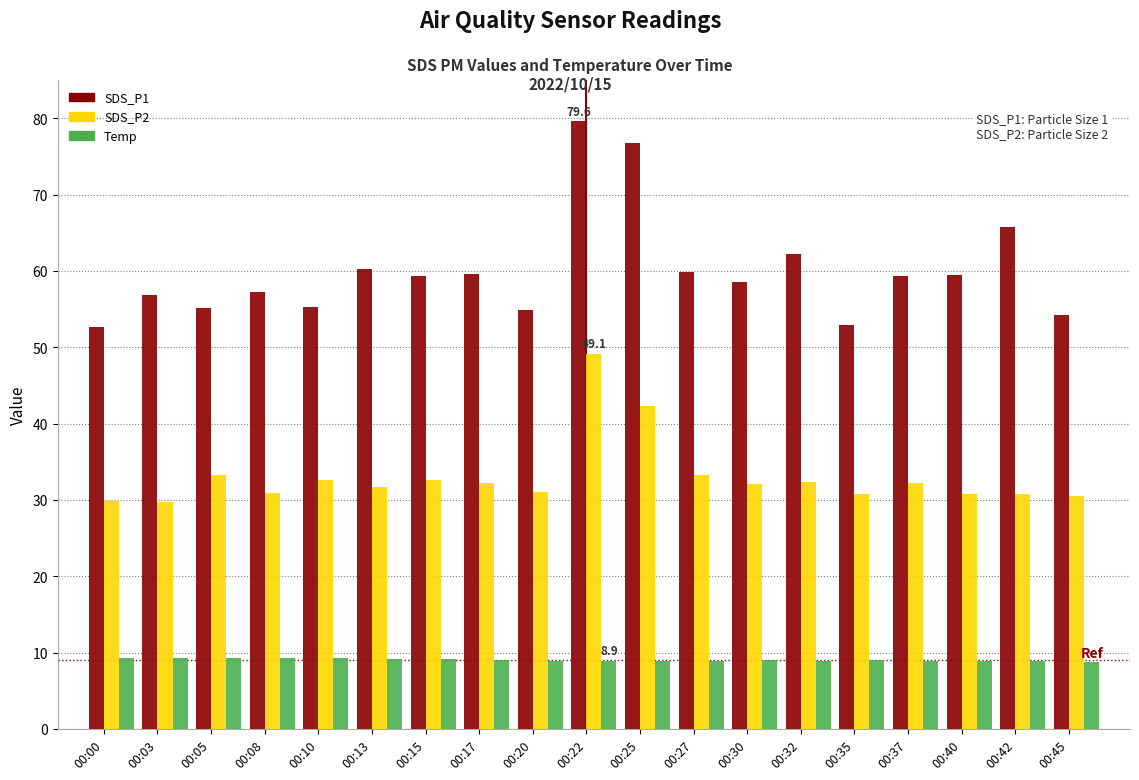

At how many categories does at least one series exceed 23?

19